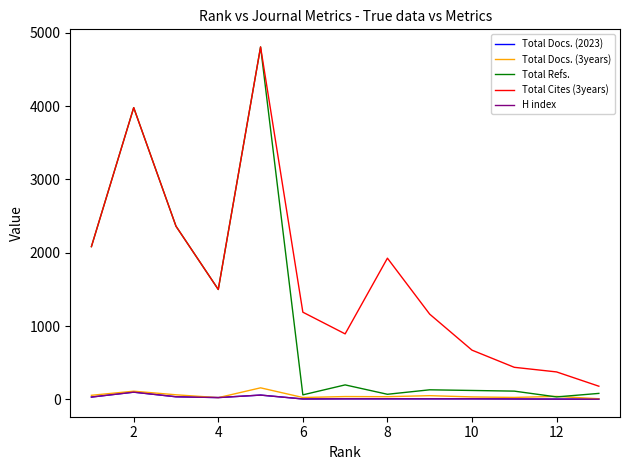

Which series has the largest total across all categories?

Total Cites (3years)